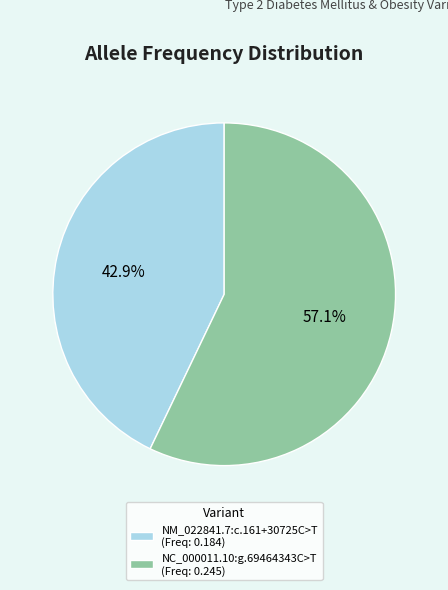

Which has a higher value, NM_022841.7:c.161+30725C>T or NC_000011.10:g.69464343C>T?

NC_000011.10:g.69464343C>T